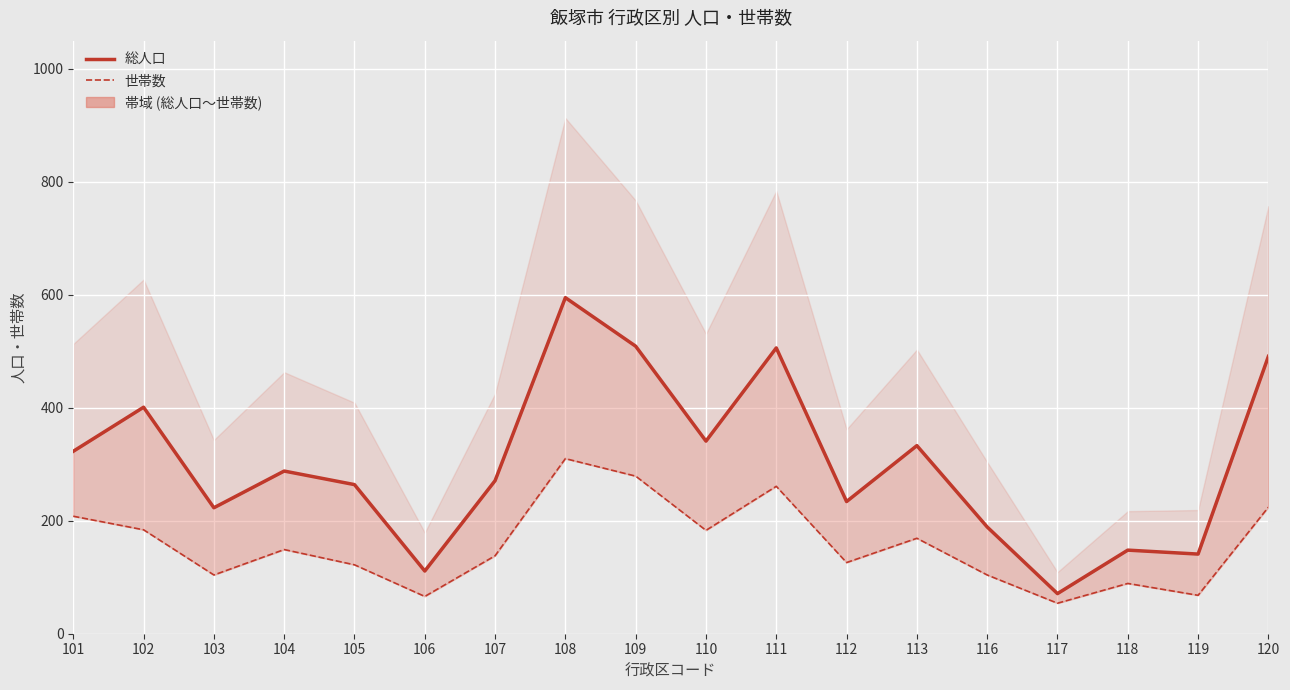

What is the smallest value displayed?

54